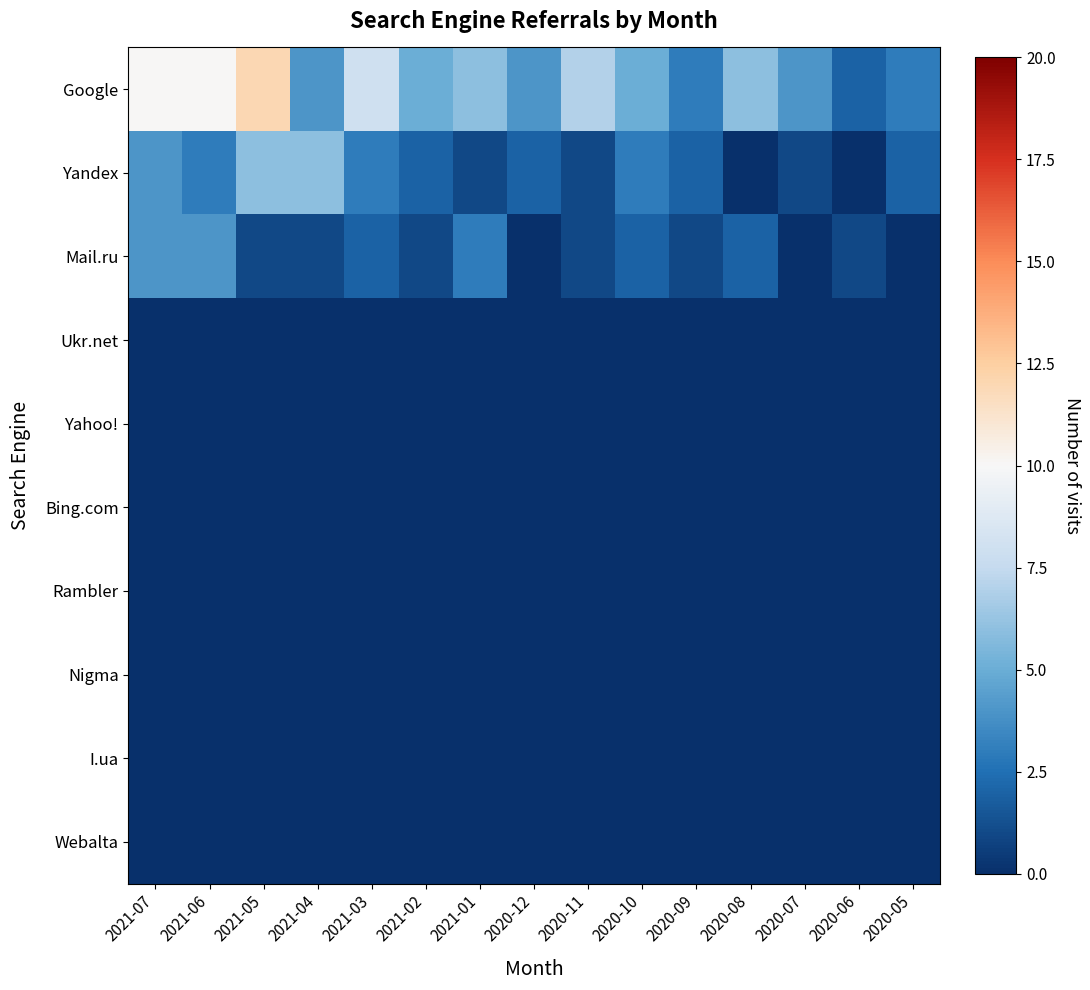

Which series has the largest range (max minus min)?

Google